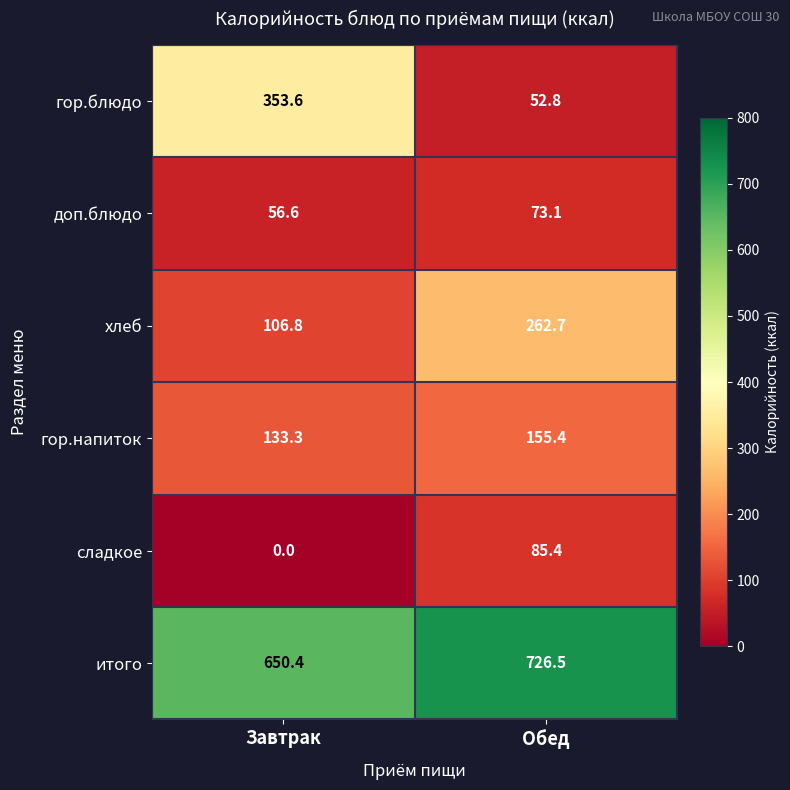

Reading left to right, extract all data points from this chart.

гор.блюдо: Завтрак=353.6	Обед=52.8
доп.блюдо: Завтрак=56.6	Обед=73.1
хлеб: Завтрак=106.8	Обед=262.7
гор.напиток: Завтрак=133.3	Обед=155.4
сладкое: Завтрак=0.0	Обед=85.4
итого: Завтрак=650.4	Обед=726.5